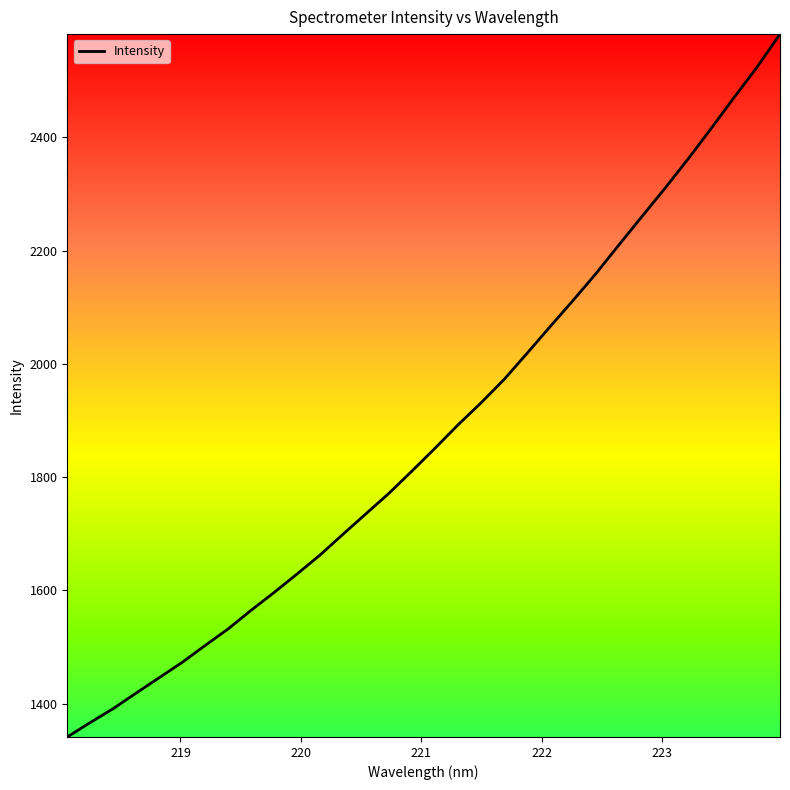

What is the smallest value displayed?

1341.2